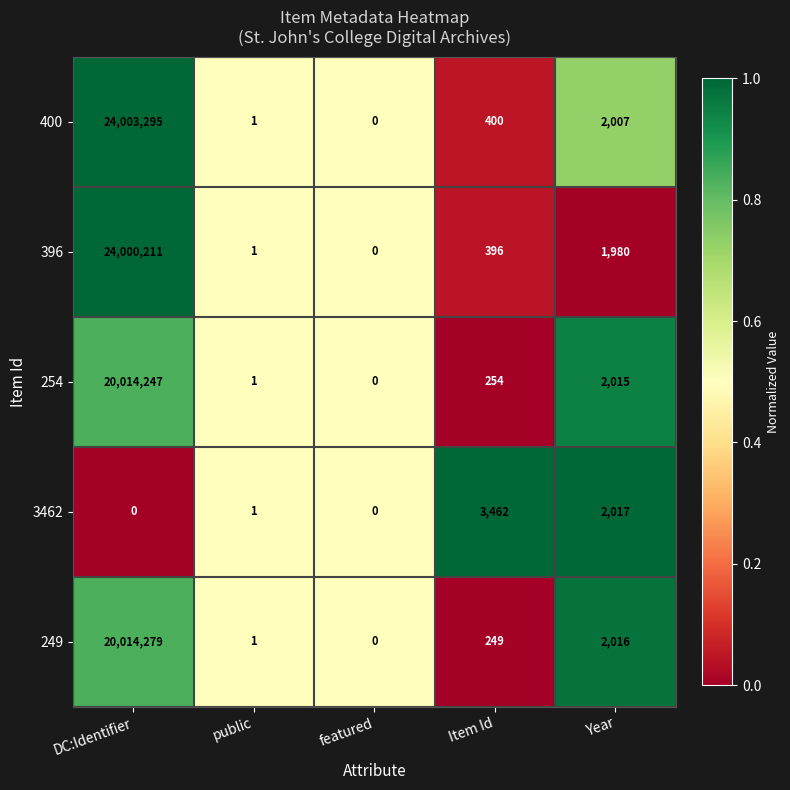

Is it true that 396 equals 1 at public?

True